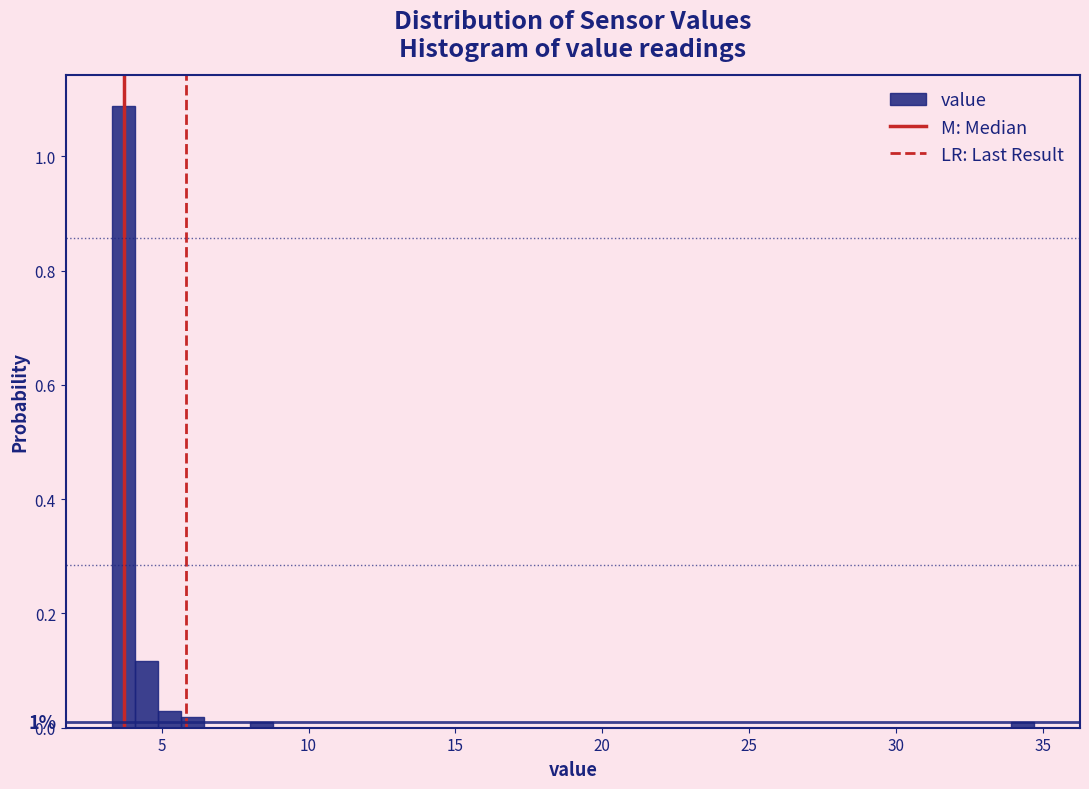

Read against the x-axis, roughly where is the centre of the tallest bar?

3.5